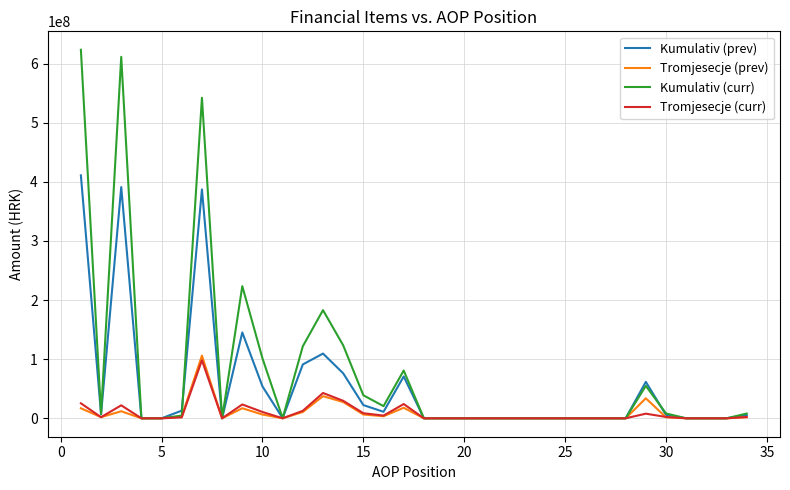

What is the greatest value displayed?

623410284